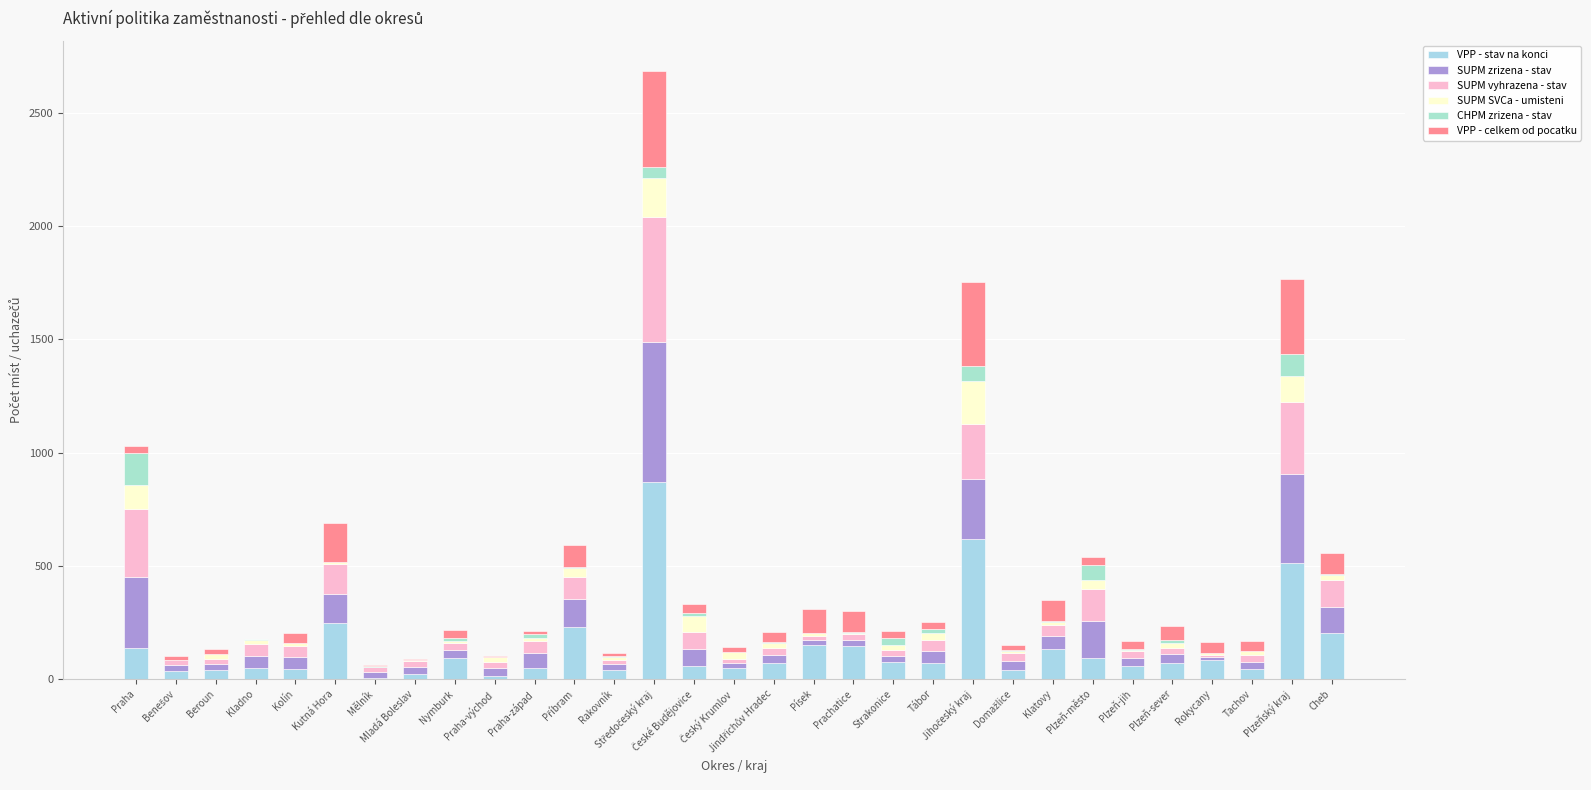

The value of SUPM SVCa - umisteni at Praha-východ is 20. True or false?

True